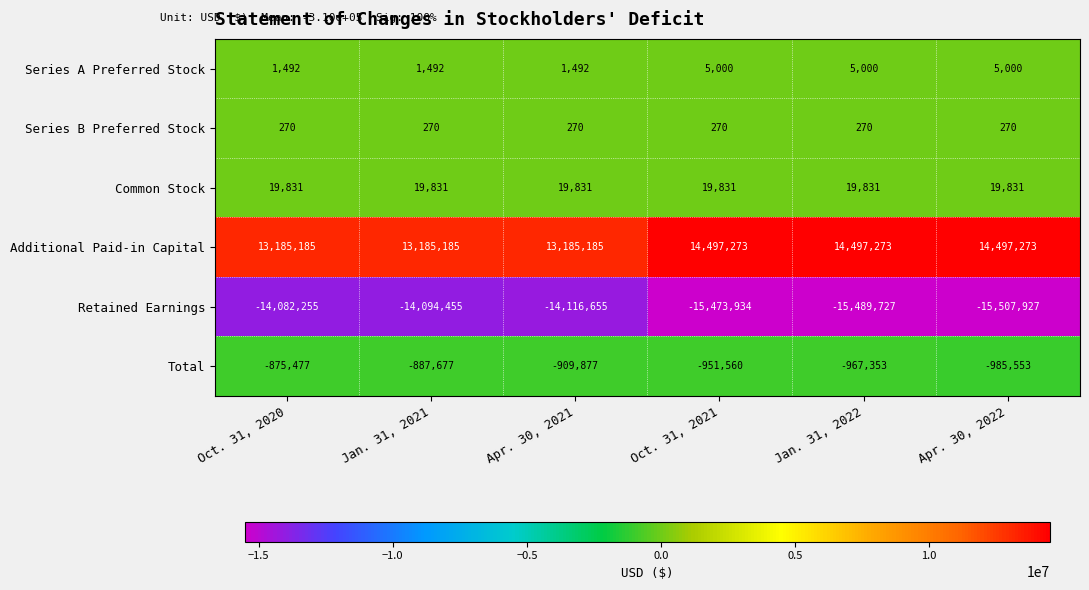

Is it true that Series B Preferred Stock equals 418 at Apr. 30, 2022?

False